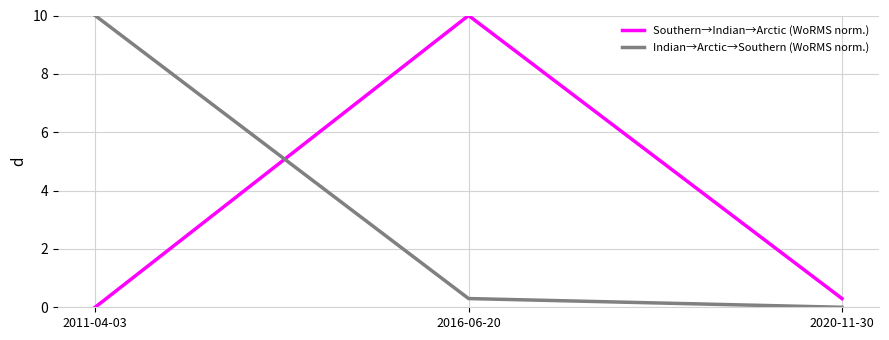

Is it true that Indian→Arctic→Southern (WoRMS norm.) equals -5.0 at 2020-11-30?

False